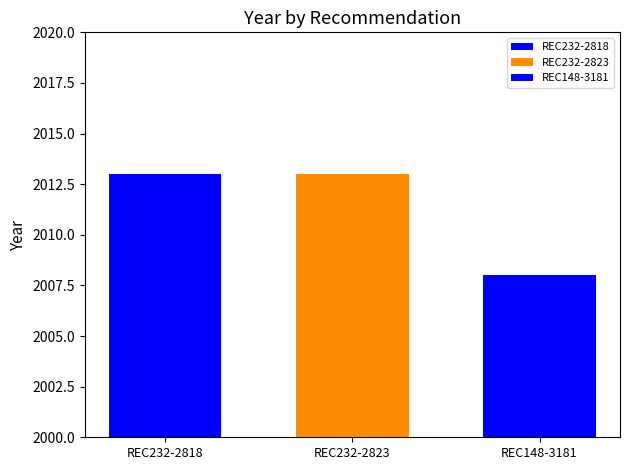

Are the bars horizontal?

No